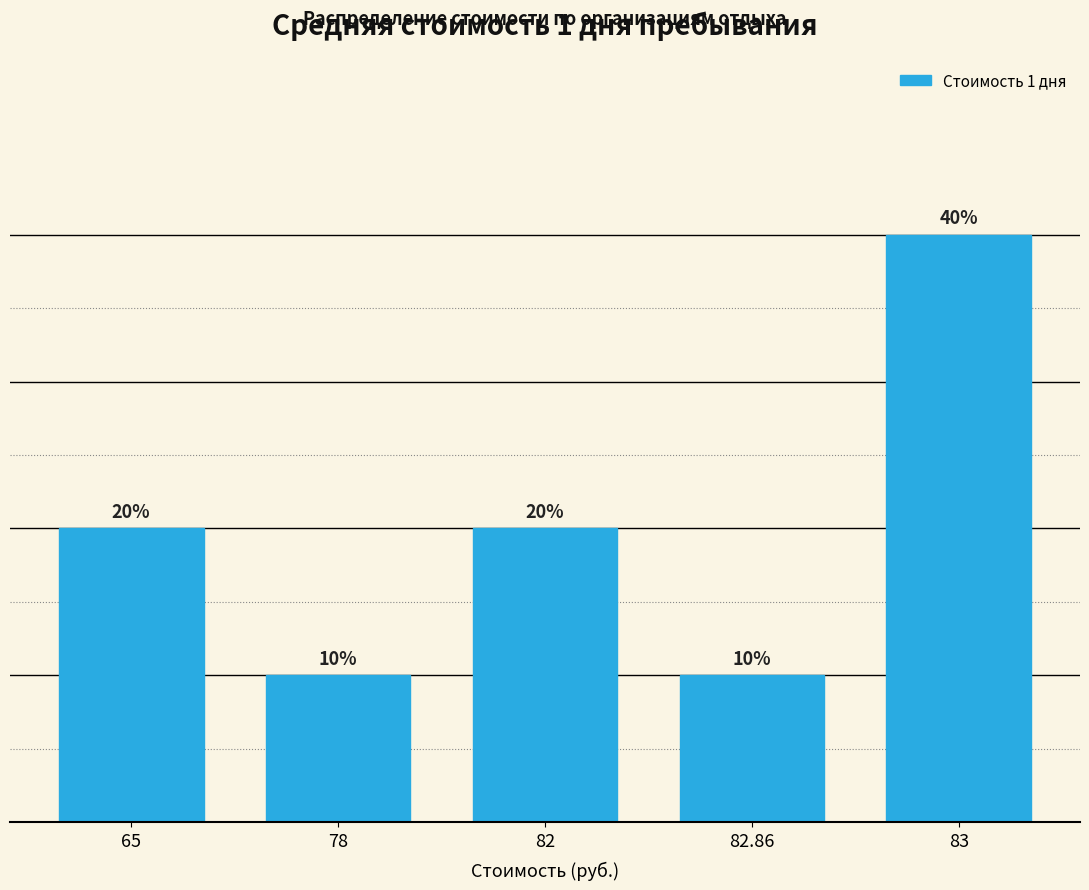

Are the bars horizontal?

No